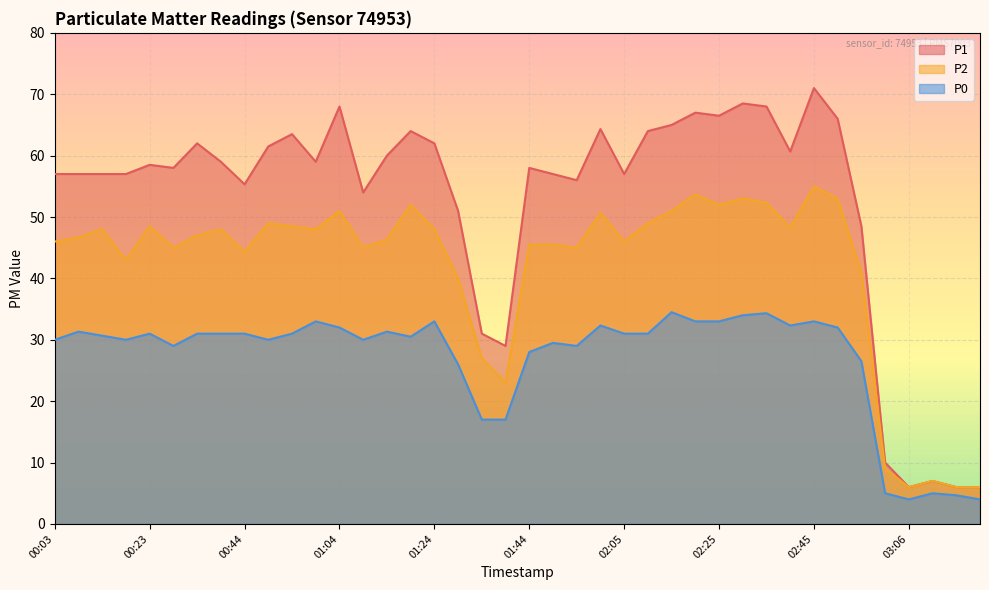

Between 02:15 and 02:30, which series saw the biggest shift?

P1